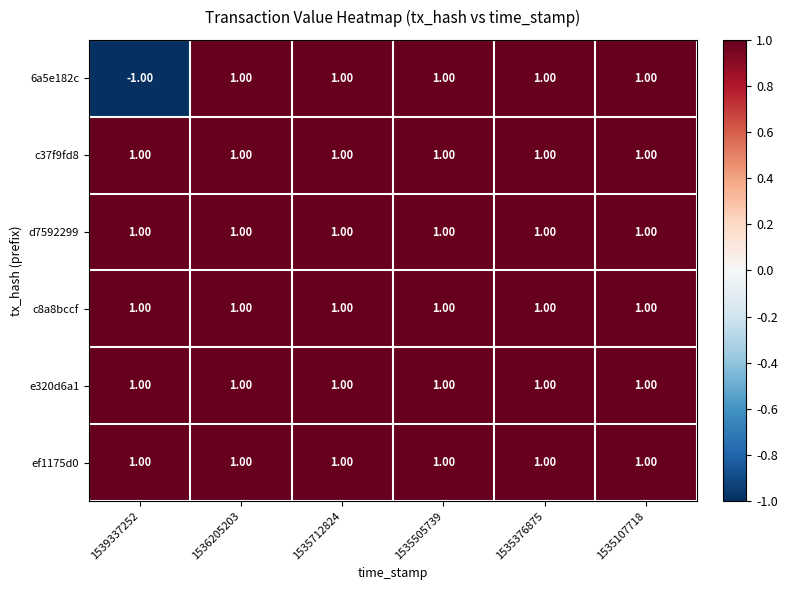

Which series has the widest spread of values?

6a5e182c